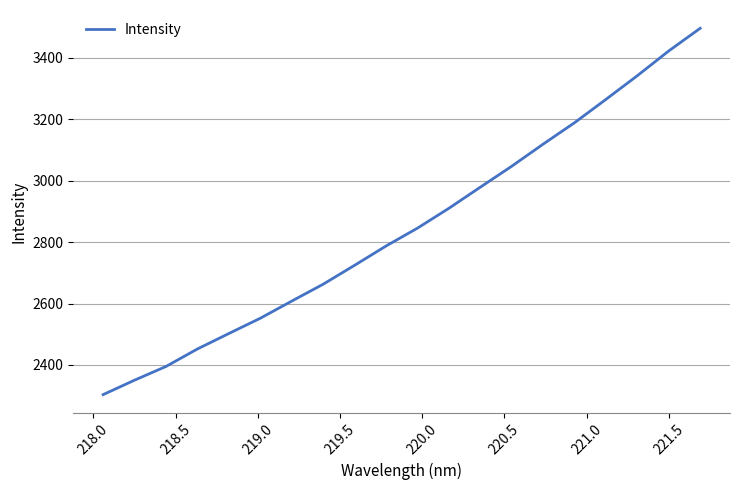

What is the average value?

2847.6